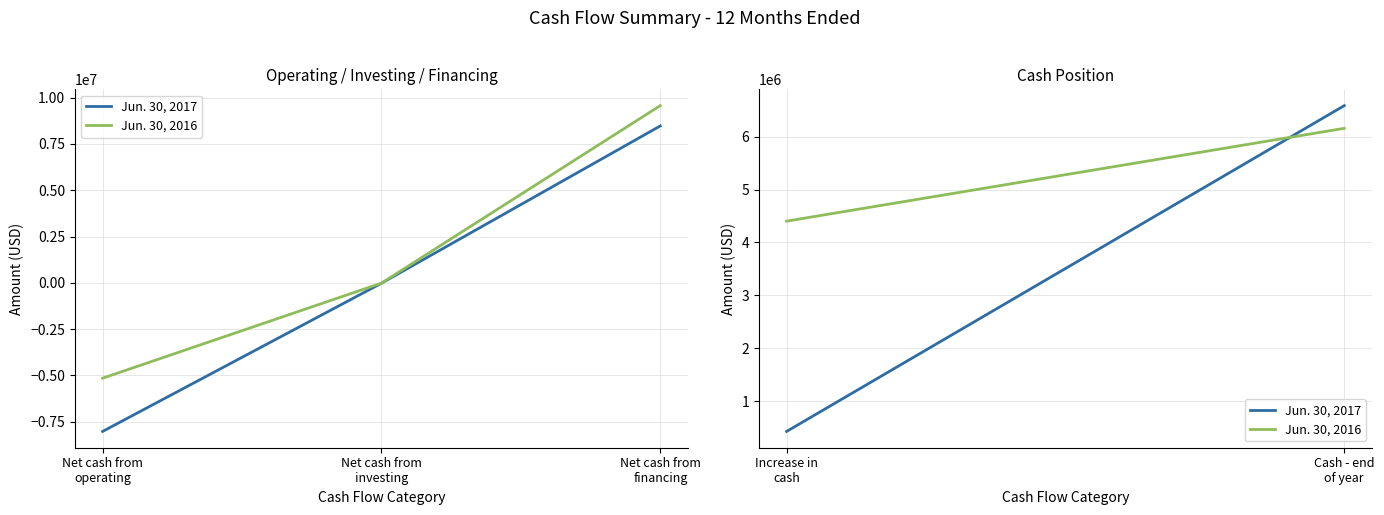

True or false: Jun. 30, 2016 has a value of 6433964 at Net cash from
operating.

False